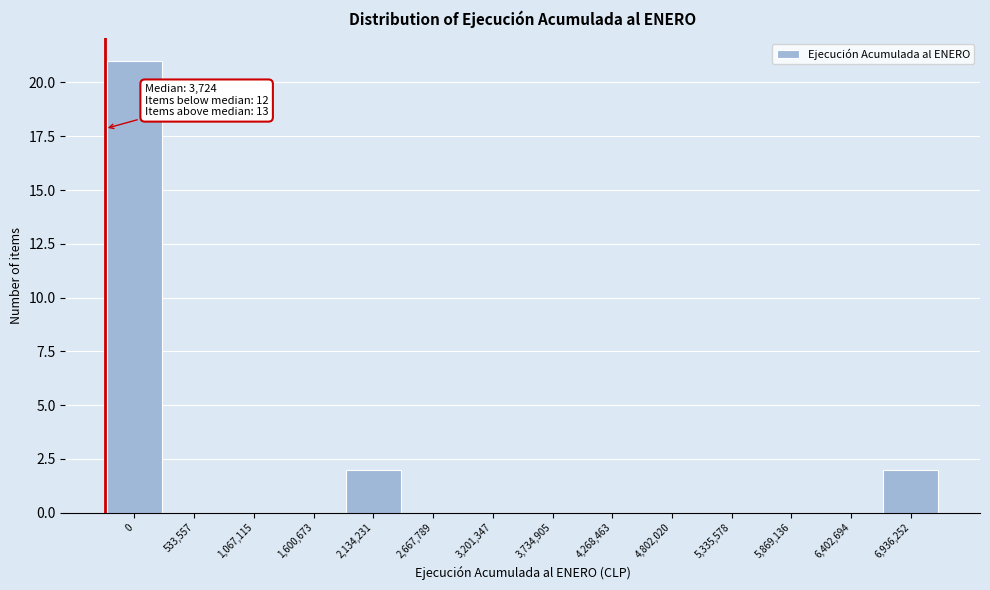

Reading left to right, transcribe all the data shown in this chart.

0=21	533,557=0	1,067,115=0	1,600,673=0	2,134,231=2	2,667,789=0	3,201,347=0	3,734,905=0	4,268,463=0	4,802,020=0	5,335,578=0	5,869,136=0	6,402,694=0	6,936,252=2